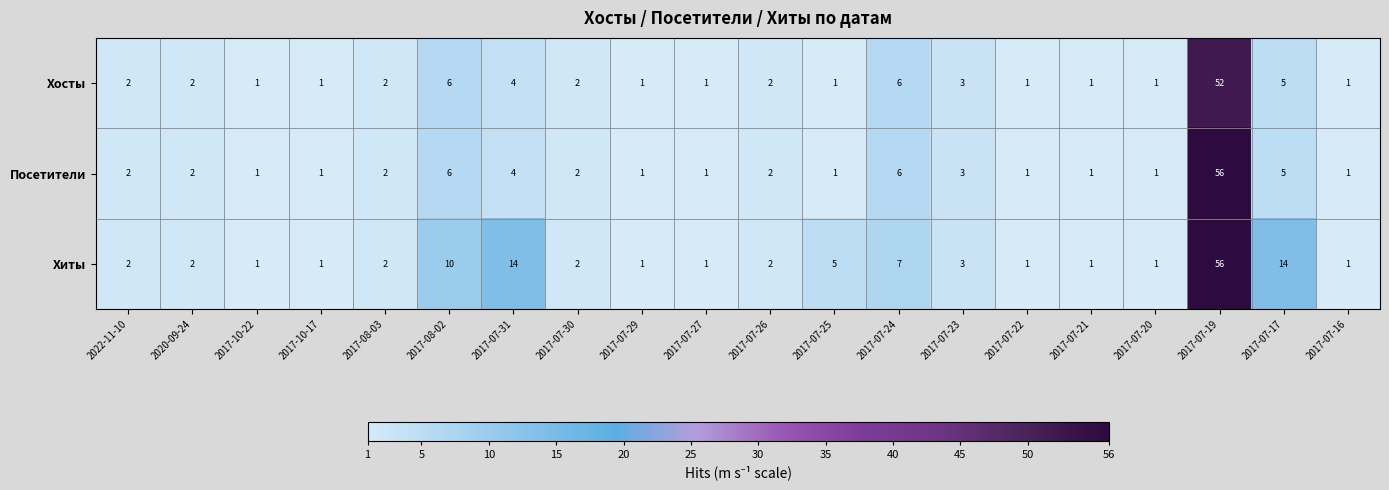

What is the spread (max minus min) of values at 2017-07-24?

1